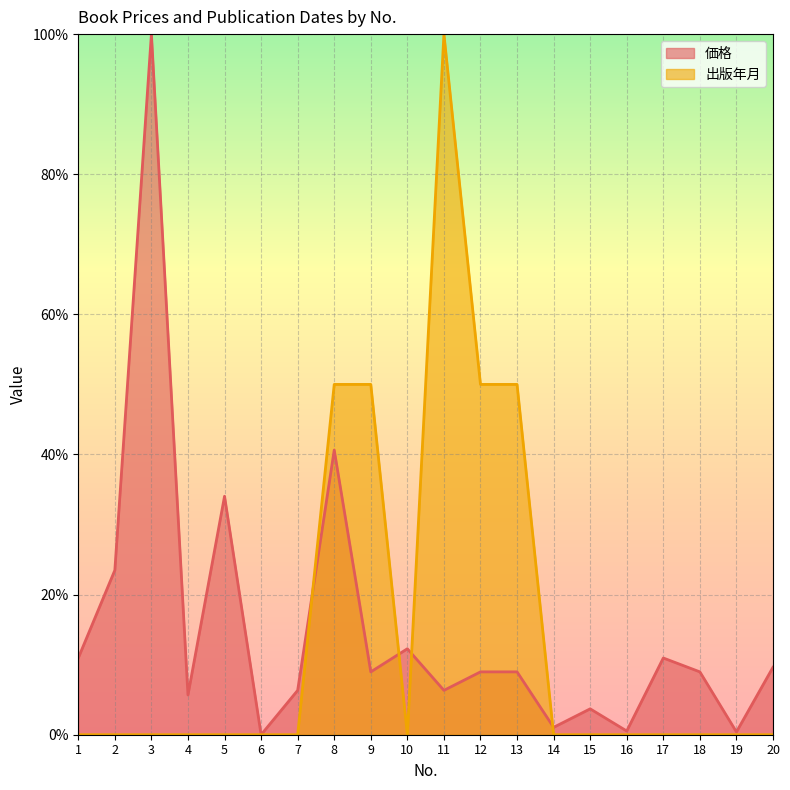

List the series in order of their peak value, highest first.

価格, 出版年月